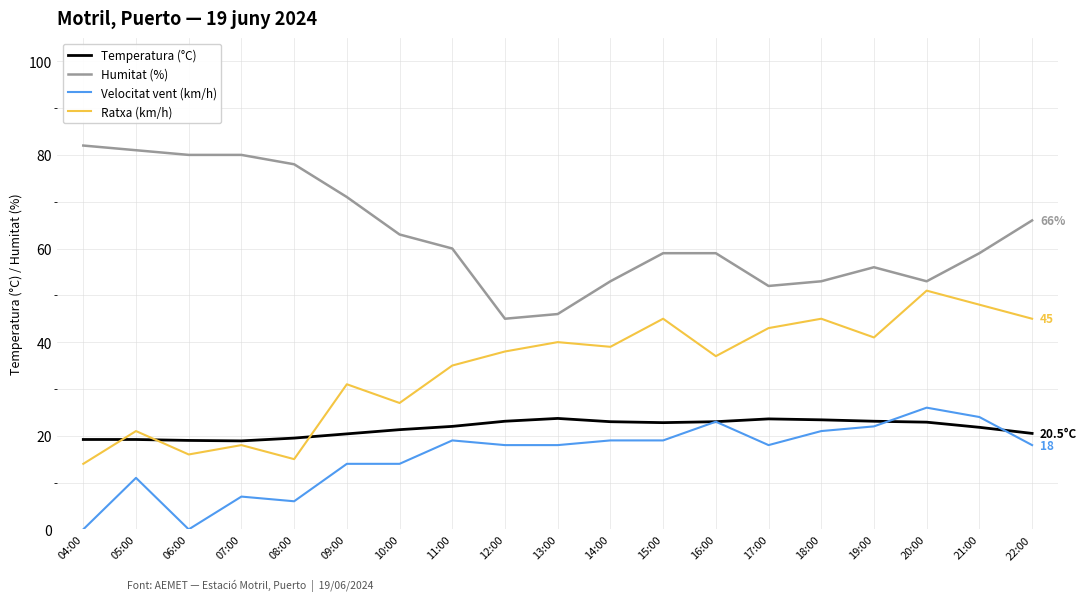

What value does the Ratxa (km/h) series have at 18:00?

45.0